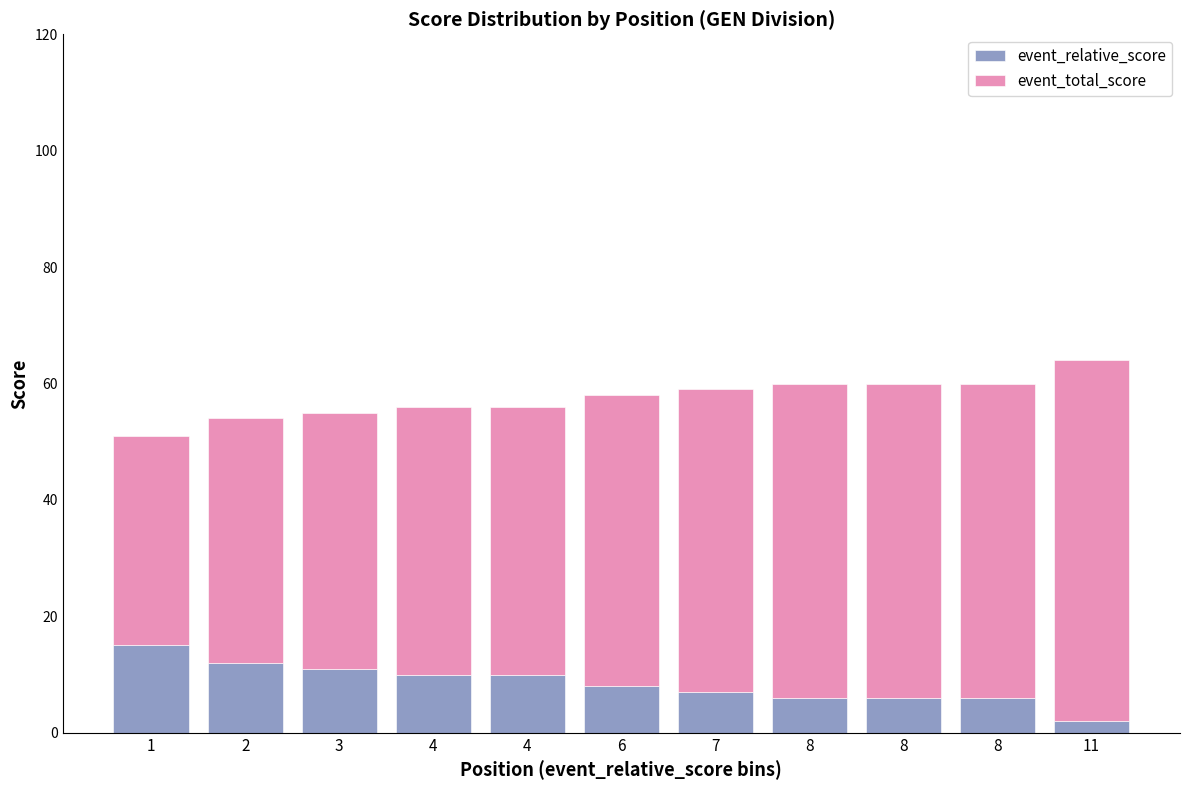

What is the total value across all series at 8?

60